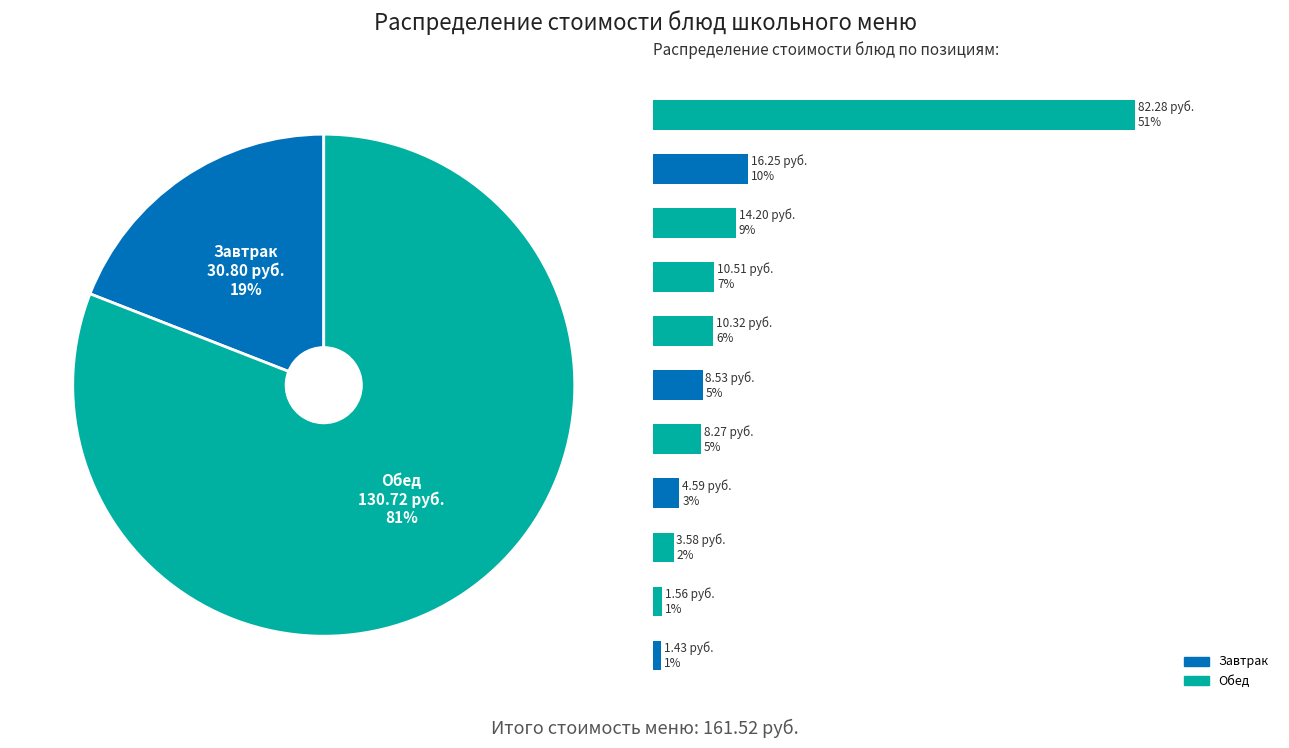

What percentage is NOT represented by хлеб витаминный (обед)?

97.8%